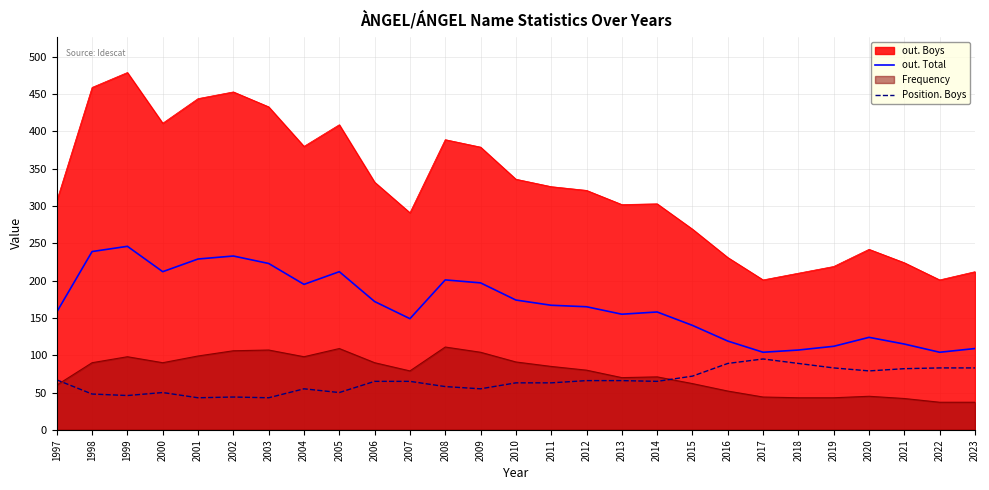

What is the total value across all series at 2009?

735